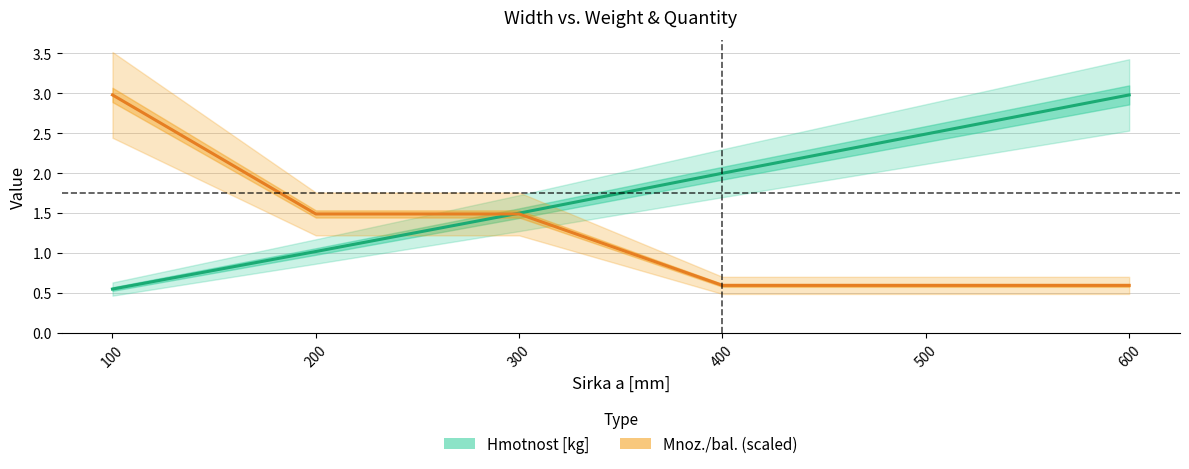

What is the greatest value displayed?

3.0